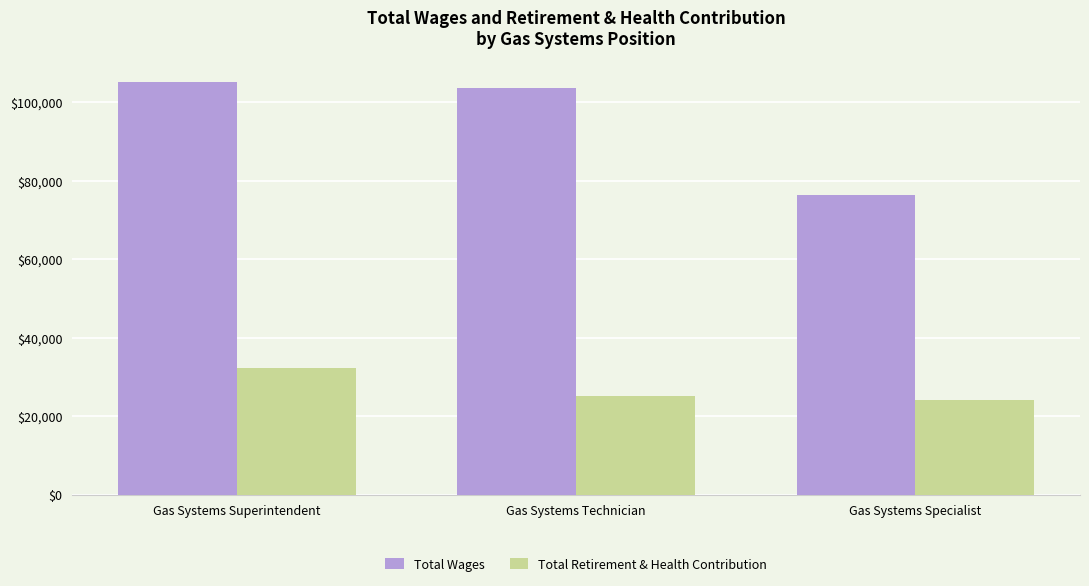

True or false: Total Retirement & Health Contribution has a value of 24017 at Gas Systems Specialist.

True